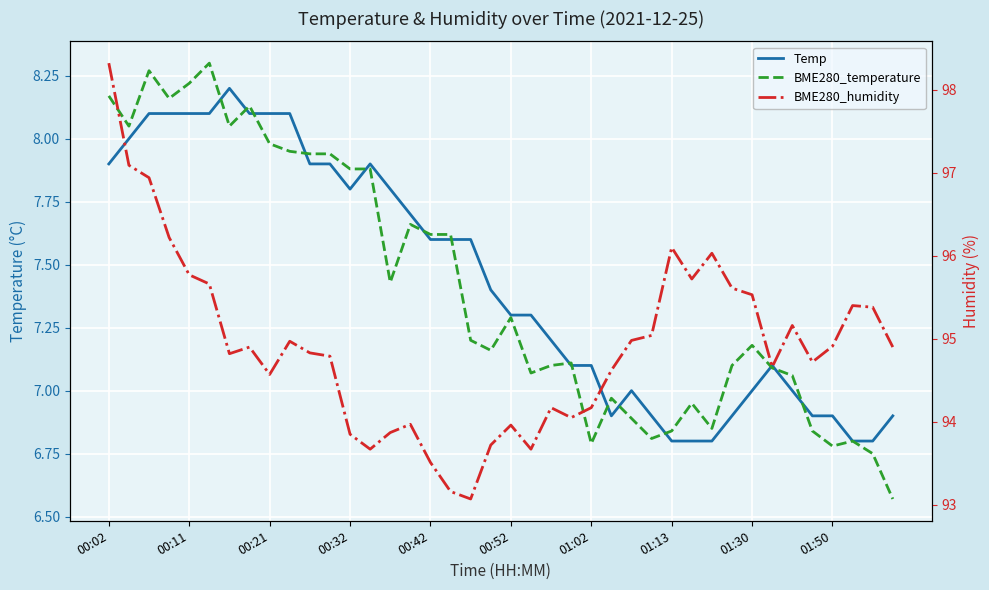

Which label corresponds to the largest value in the chart?

00:02